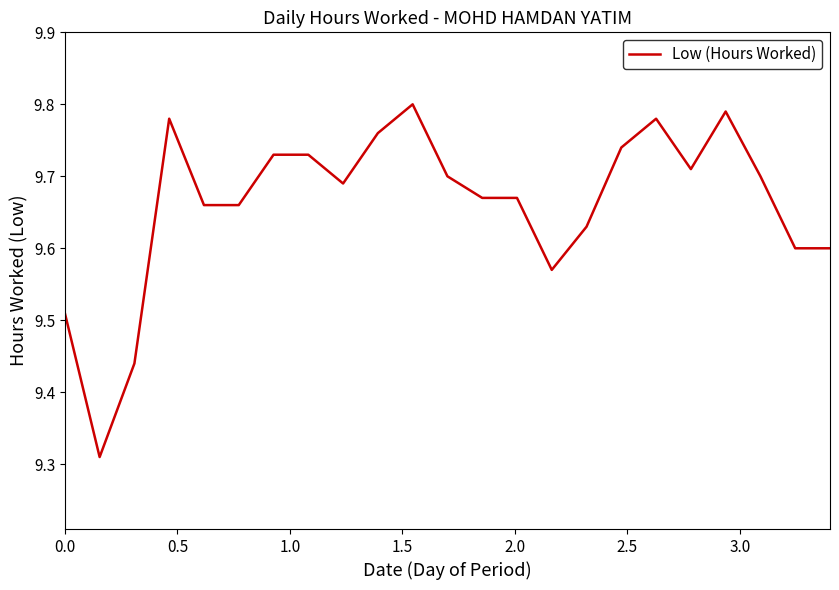

True or false: there are more than 1 points higher than both neighbors.

True